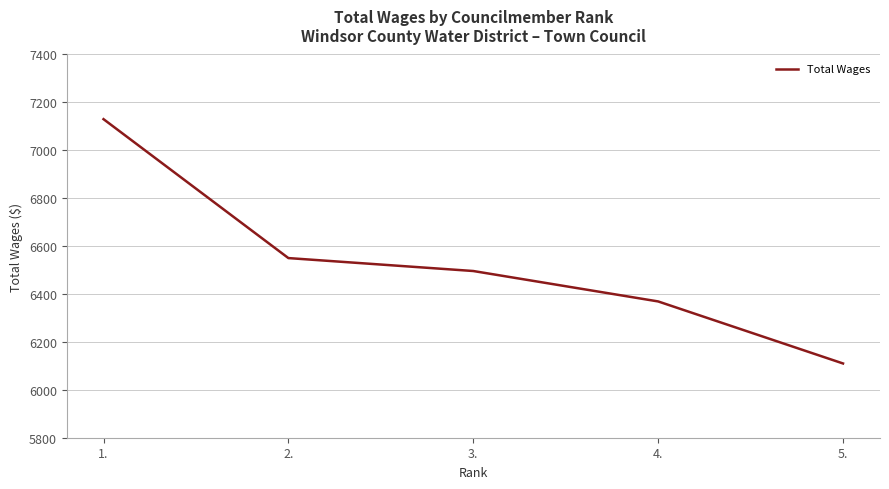

What is the change in value from 2. to 5.?

-440